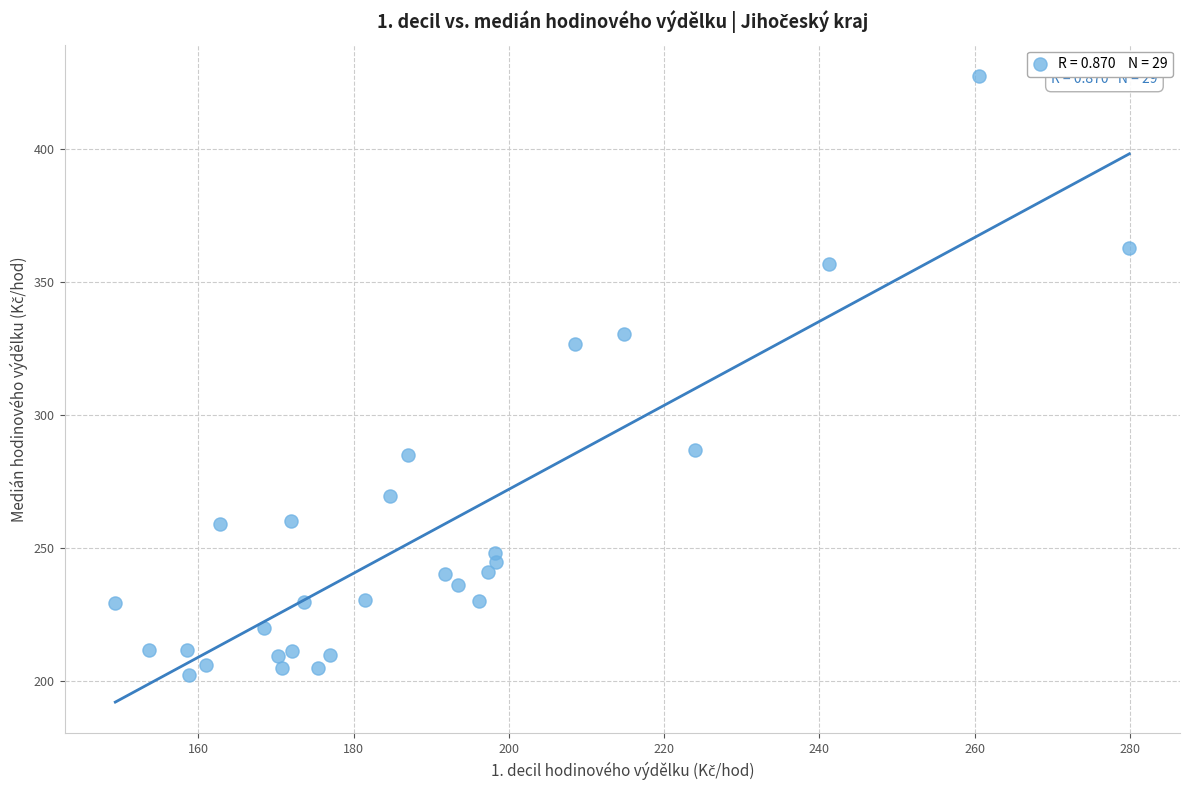

What is the range of Y values (max minus min)?

224.9